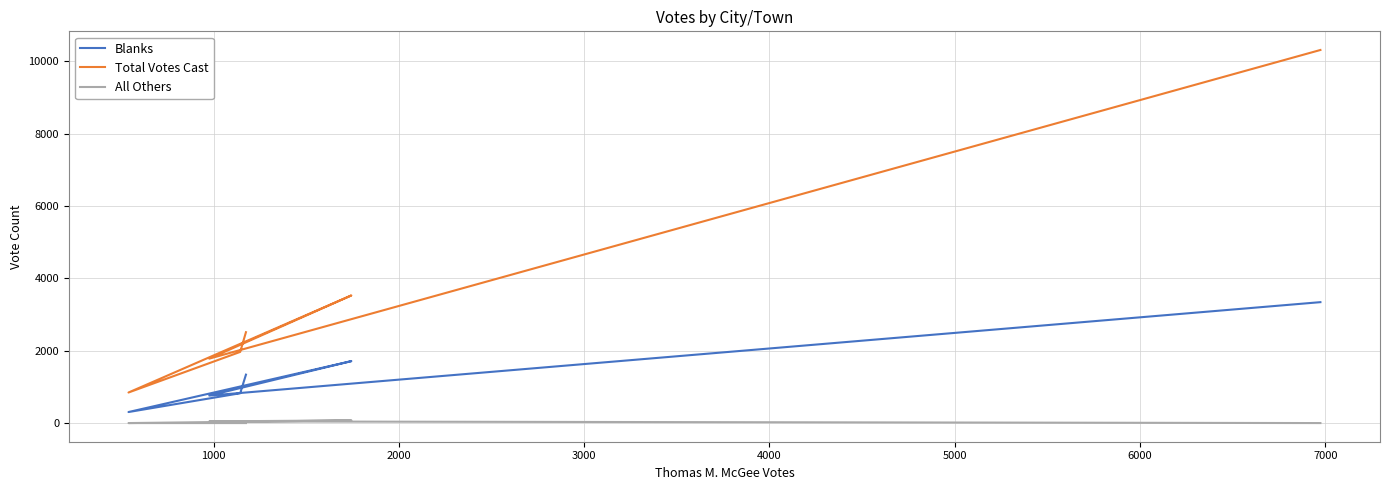

Which series has the largest total across all categories?

Total Votes Cast